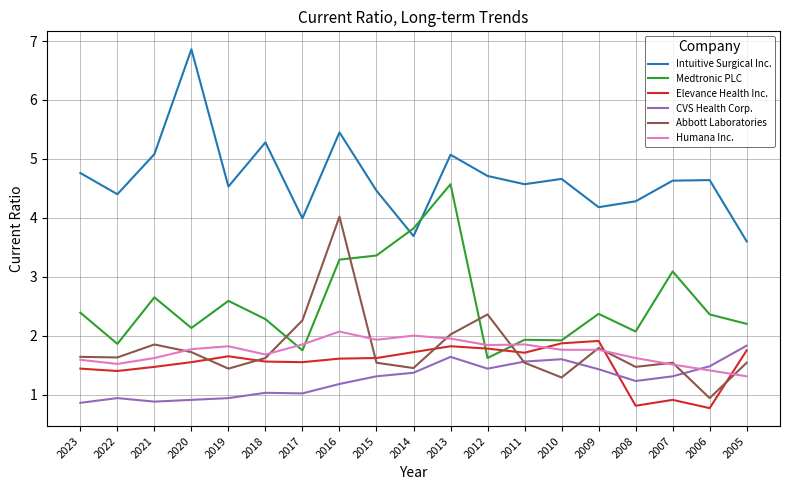

What is the difference between the maximum and minimum values in the Intuitive Surgical Inc. series?

3.3